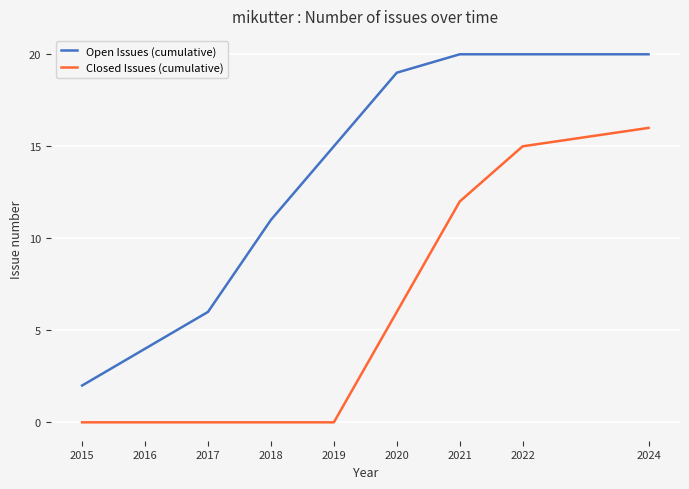

At which category is the sum across all series the highest?

2024